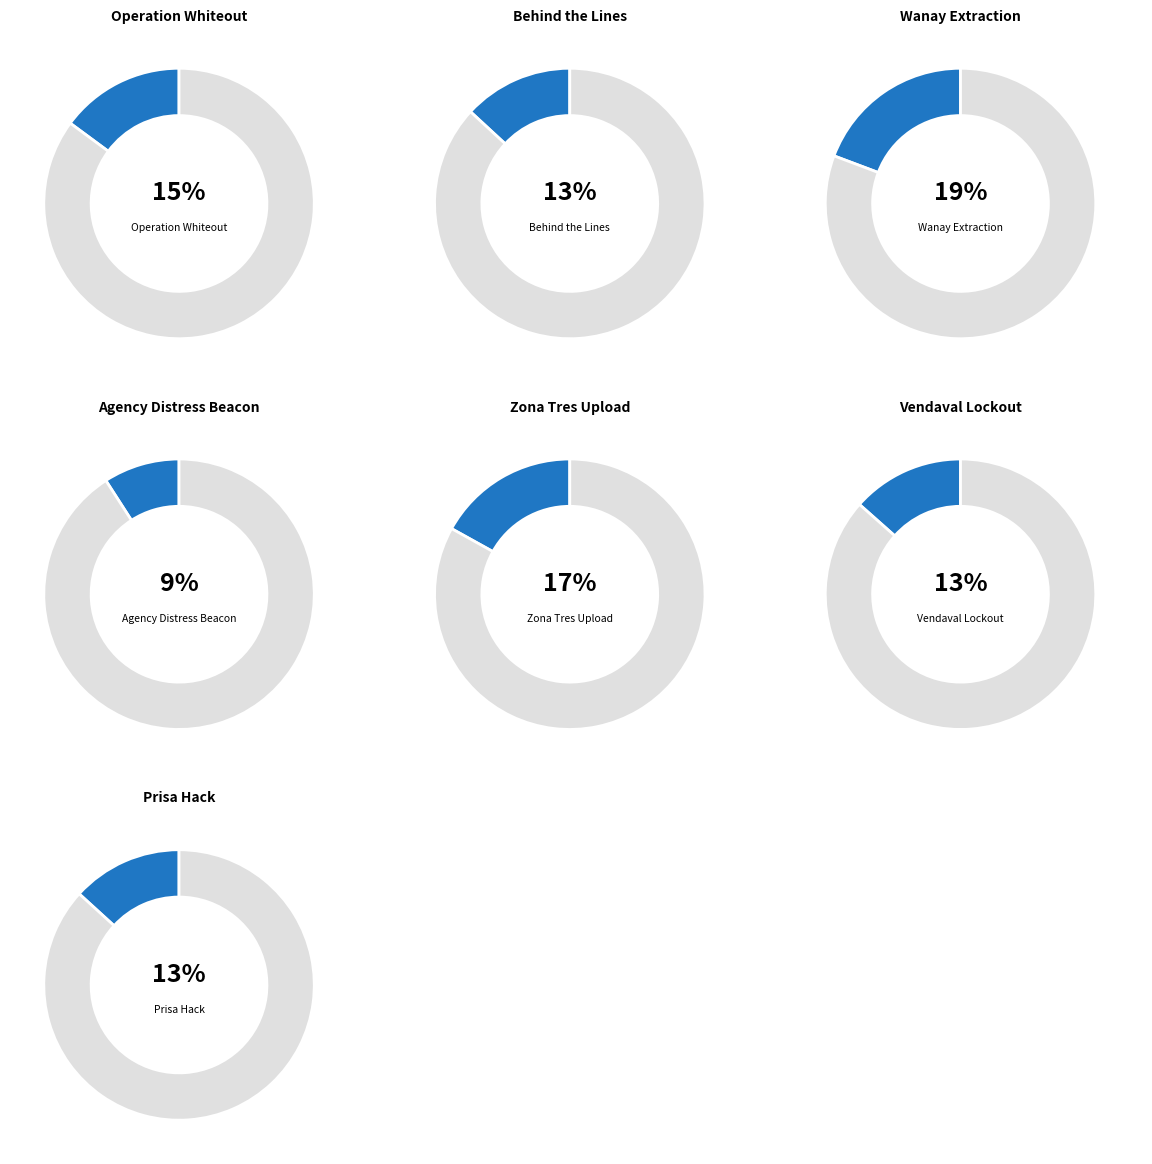

Count the number of slices in the pie.

7